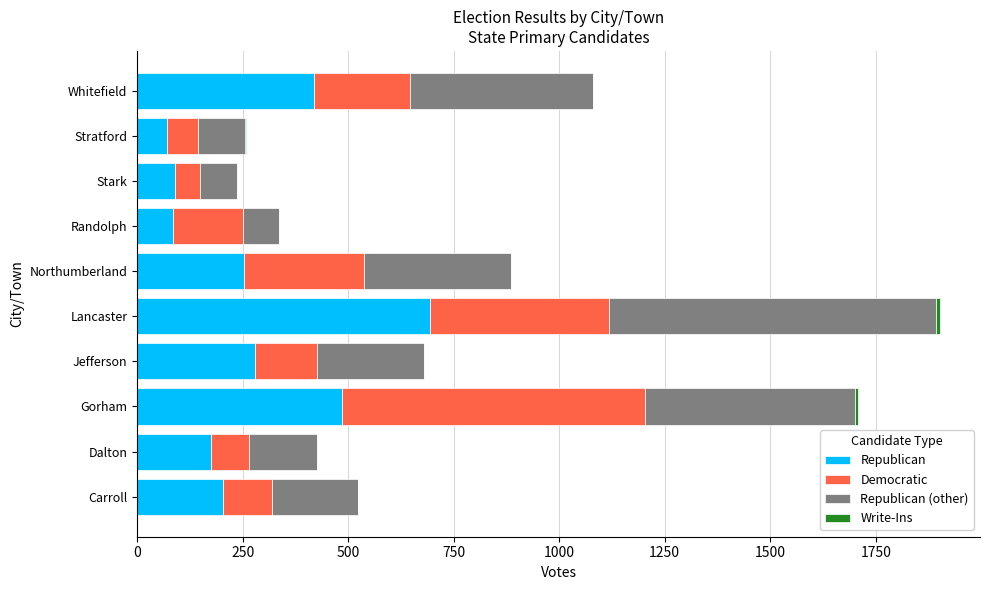

The Republican series shows 92 at Carroll. True or false?

False